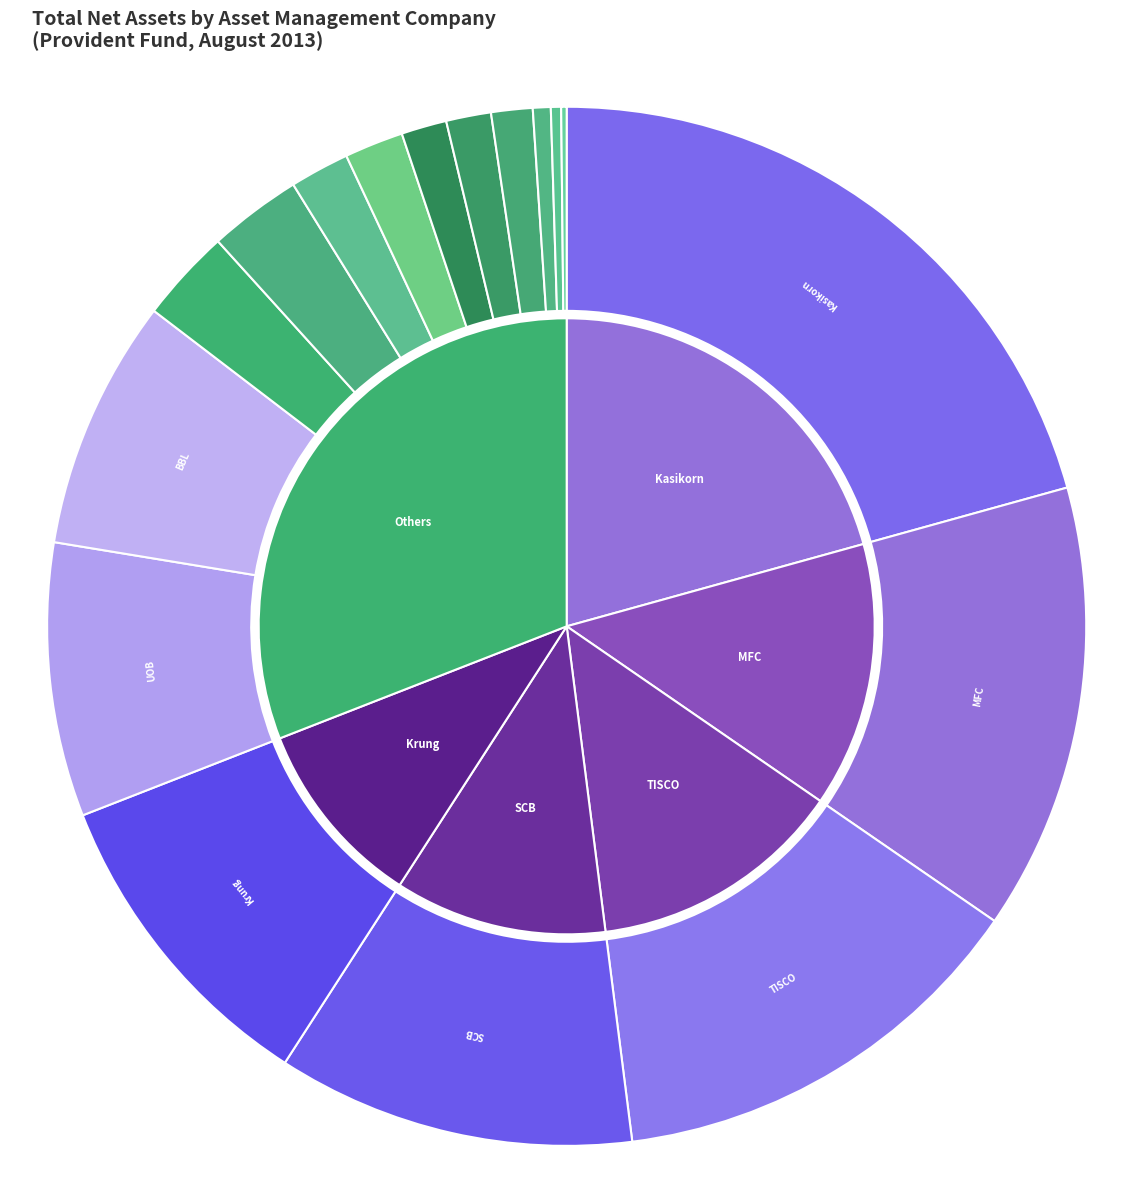

What percentage do BBL Asset Management and Kasikorn Asset Management together represent?

28.5%